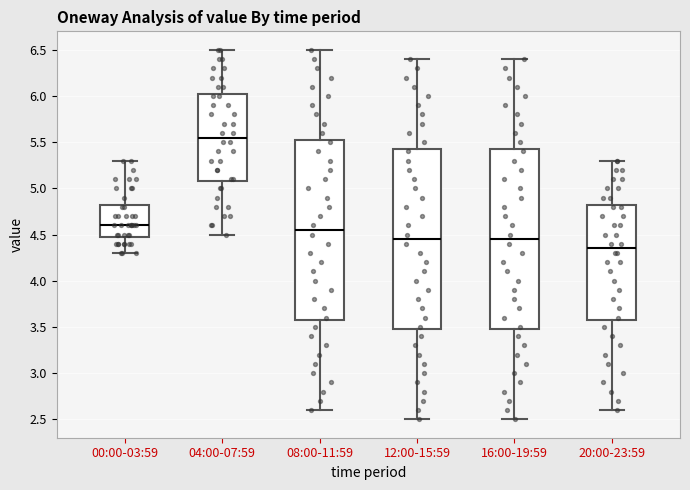

Reading left to right, transcribe this box plot: for each box, give where its median line is, the range the box spans, and where its two whiskers end, as read against the y-axis. The values are not printed on the chart, so give them approximately, as read against the axis.

00:00-03:59: median 4.60, box 4.50 to 4.85, whiskers 4.30 to 5.30
04:00-07:59: median 5.55, box 5.10 to 6.05, whiskers 4.50 to 6.50
08:00-11:59: median 4.55, box 3.60 to 5.55, whiskers 2.60 to 6.50
12:00-15:59: median 4.45, box 3.50 to 5.45, whiskers 2.50 to 6.40
16:00-19:59: median 4.45, box 3.50 to 5.45, whiskers 2.50 to 6.40
20:00-23:59: median 4.35, box 3.60 to 4.85, whiskers 2.60 to 5.30